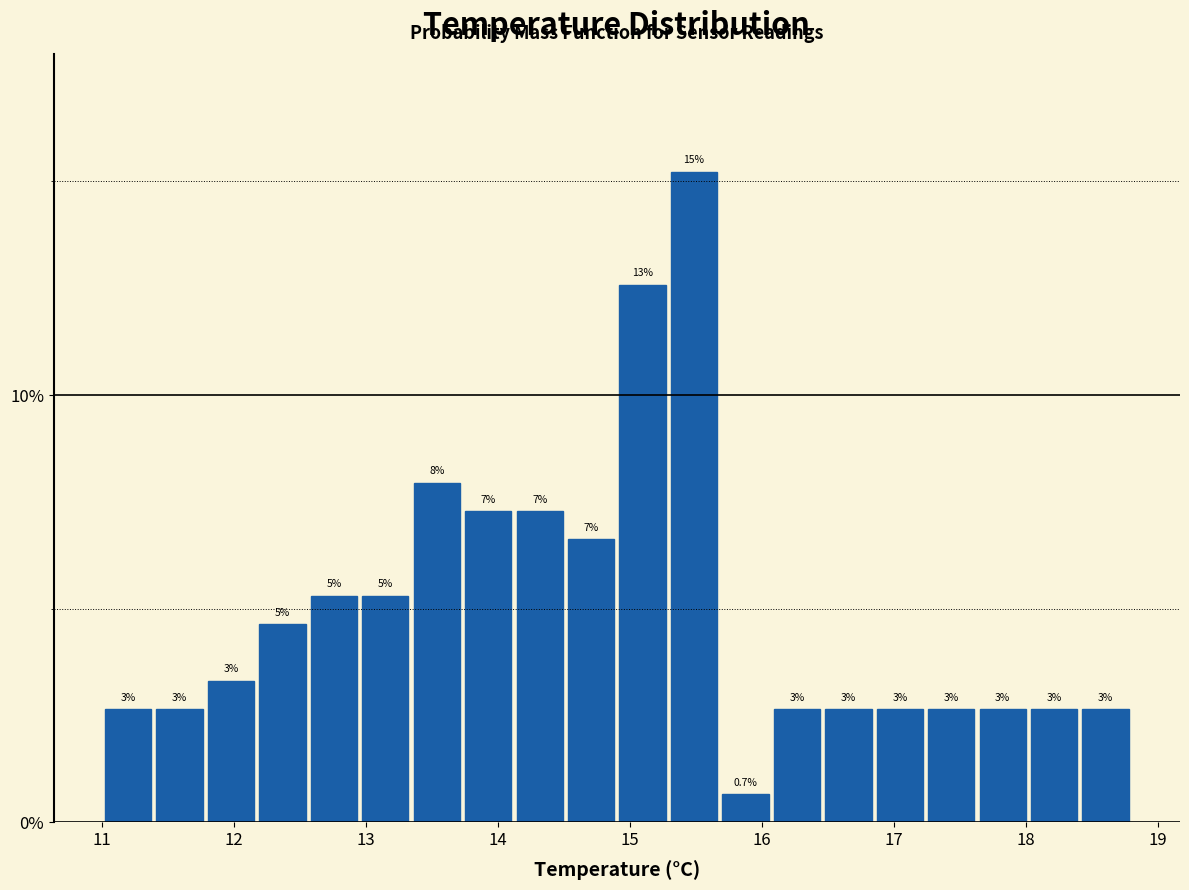

Around what value on the x-axis is the tallest bar? Give the approximate position of its centre, as read against the axis.

15.5